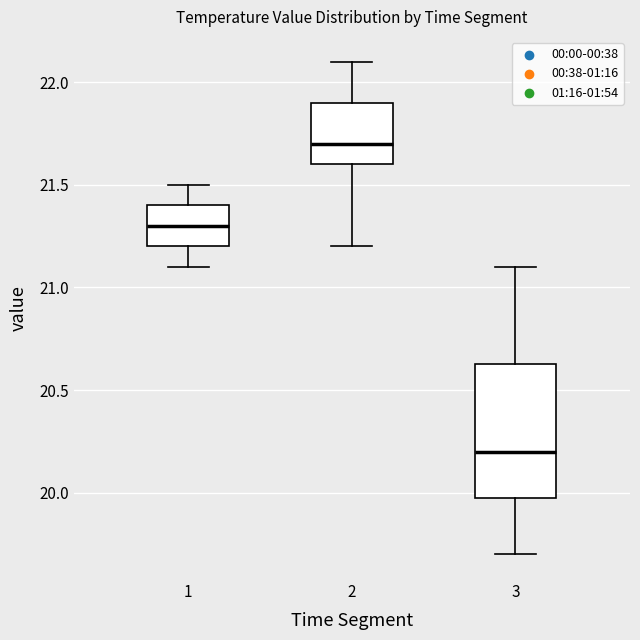

Which box's median line is the highest?

2